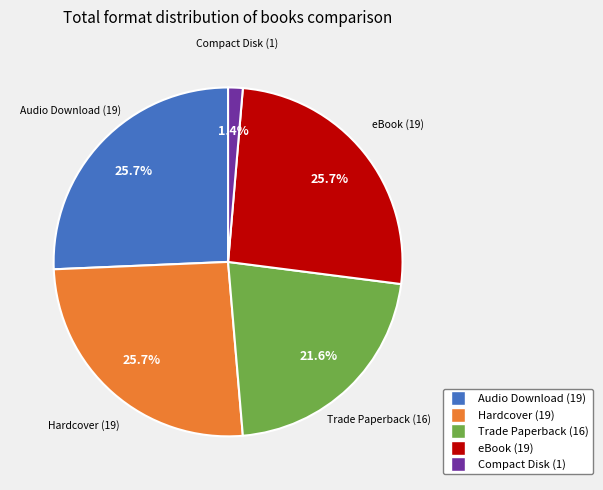

To the nearest percent, what is the difference between the largest and smallest slice percentages?

24%